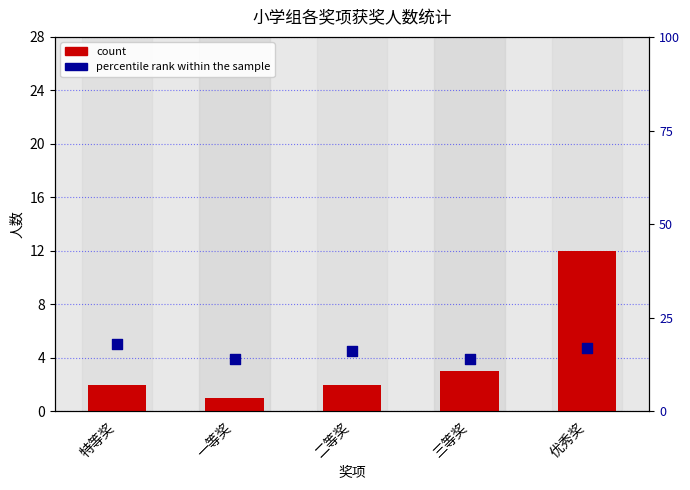

At which category is the sum across all series the highest?

优秀奖